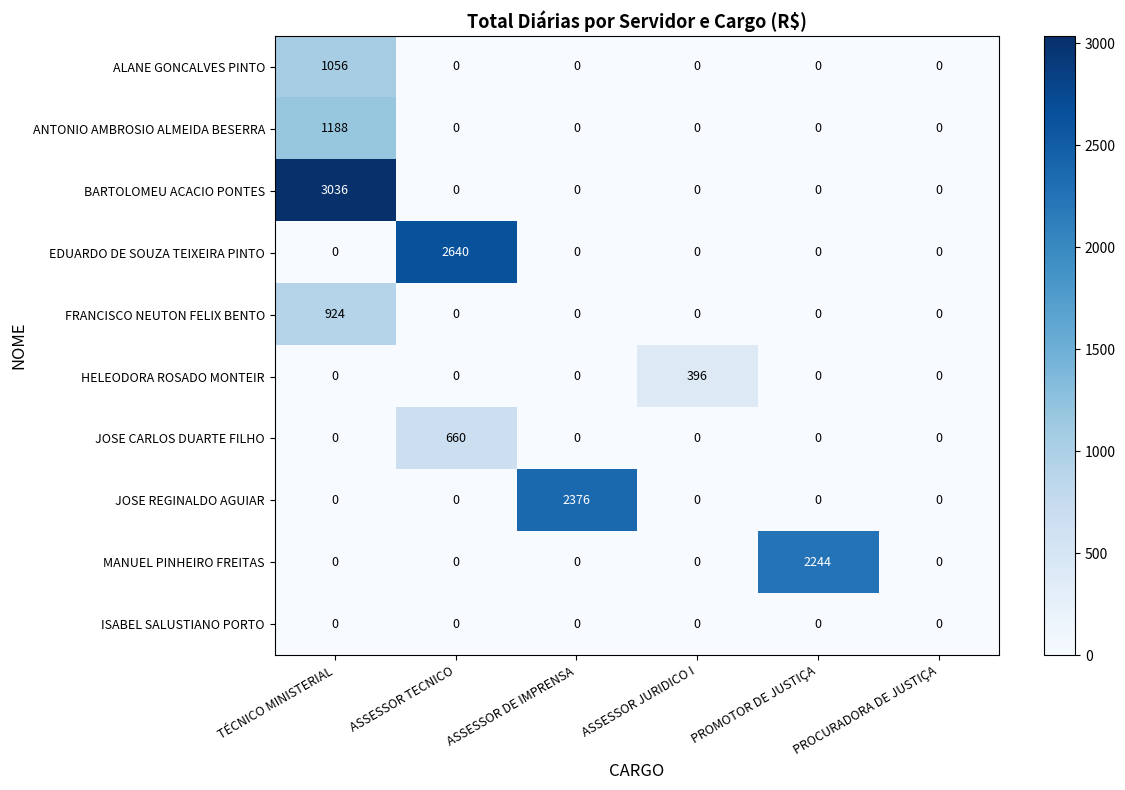

At which label does FRANCISCO NEUTON FELIX BENTO reach its peak?

TÉCNICO MINISTERIAL